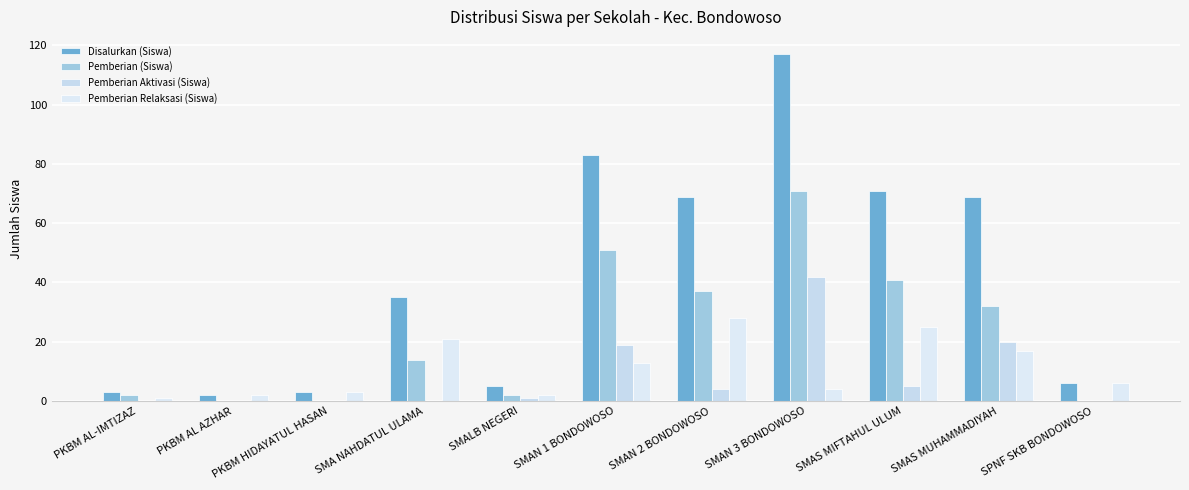

What is the difference between the Pemberian (Siswa) values at SMAN 1 BONDOWOSO and PKBM AL-IMTIZAZ?

49